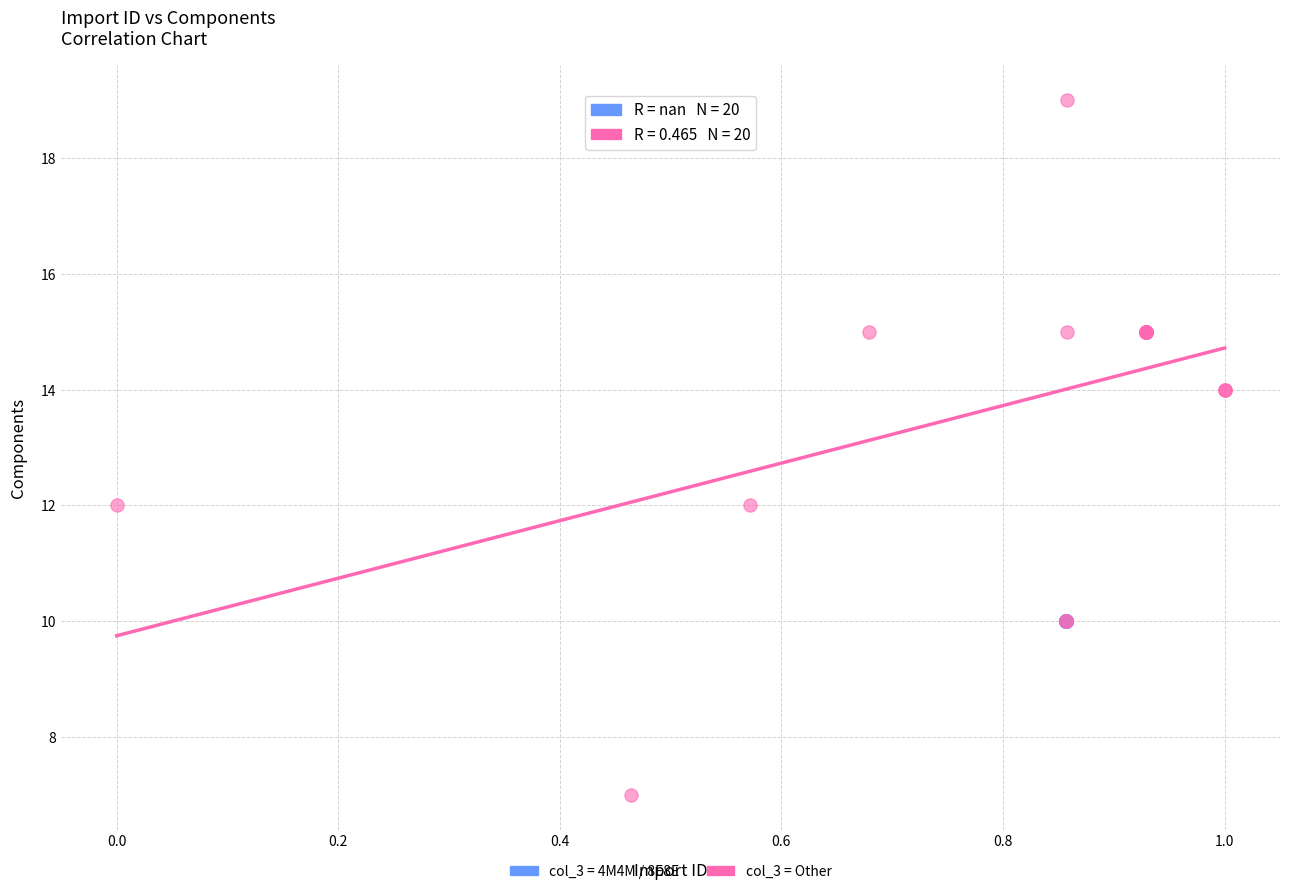

Which series reaches the minimum Y coordinate?

col_3 = Other